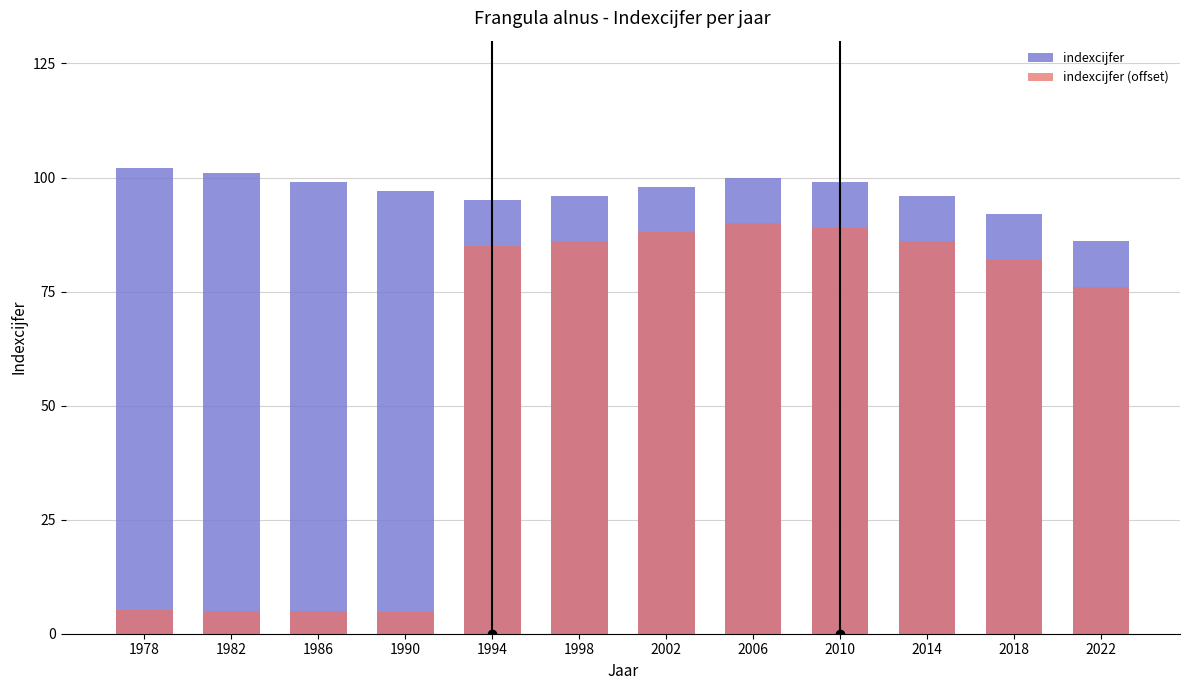

True or false: indexcijfer (offset) has a value of 4.9 at 1990.

True